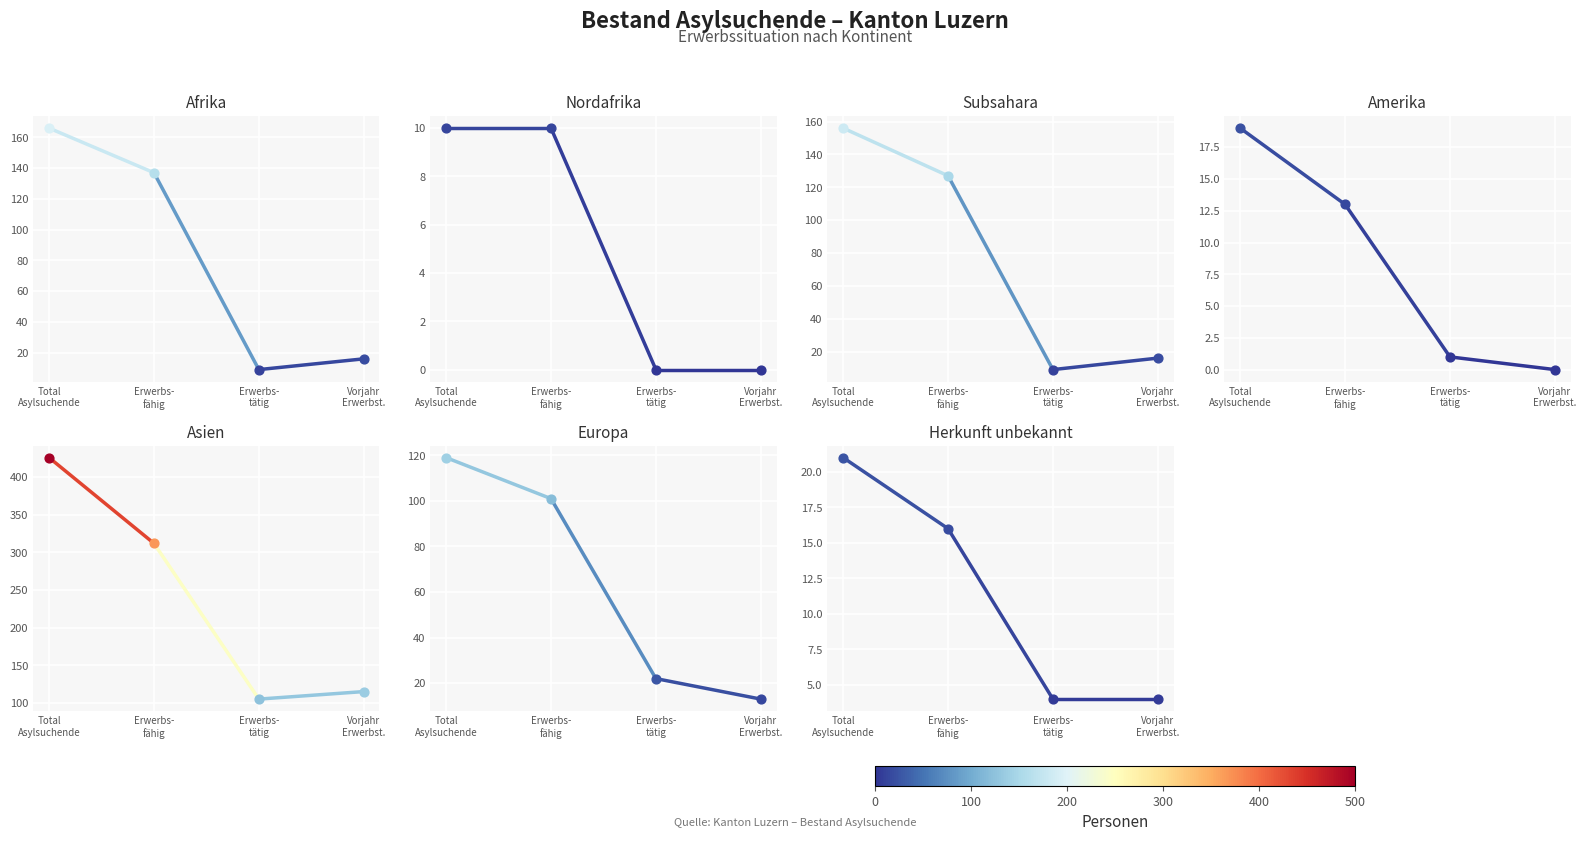

What is the change in value from Total
Asylsuchende to Erwerbs-
fähig?

-5